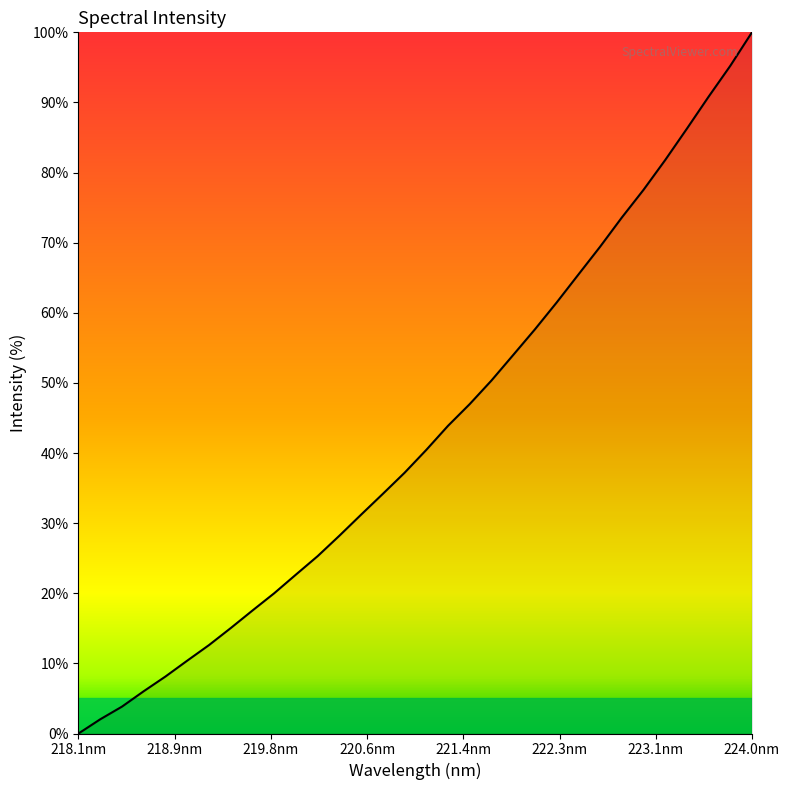

Reading left to right, transcribe all the data shown in this chart.

0.0	2.0	3.8	6.0	8.1	10.4	12.6	15.0	17.5	20.0	22.7	25.3	28.2	31.2	34.2	37.2	40.5	43.9	47.0	50.3	54.0	57.6	61.5	65.4	69.4	73.6	77.5	81.8	86.3	90.8	95.2	100.0